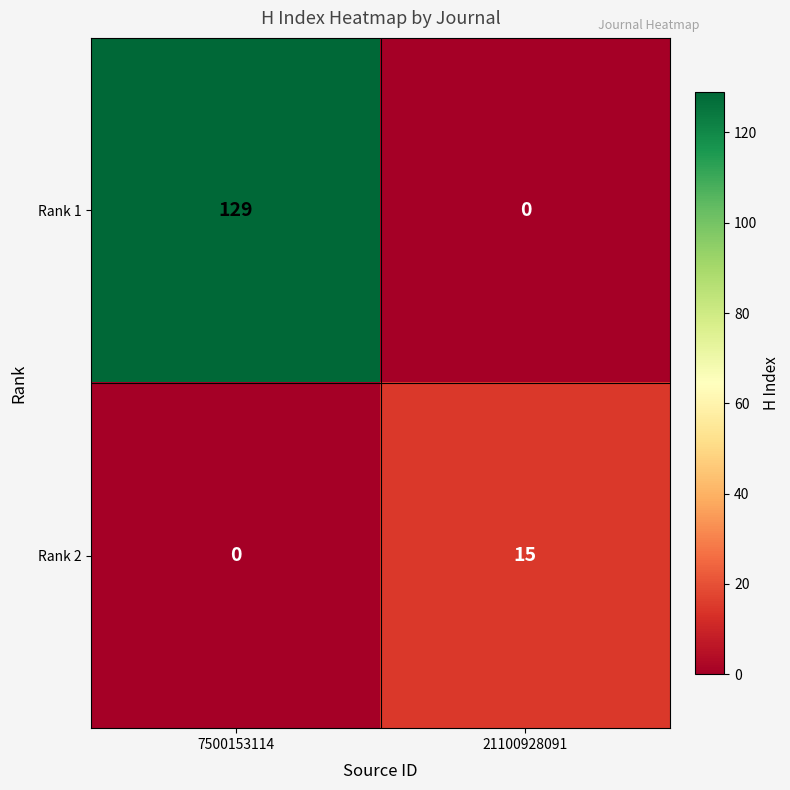

True or false: Rank 2 has a value of 15 at 21100928091.

True